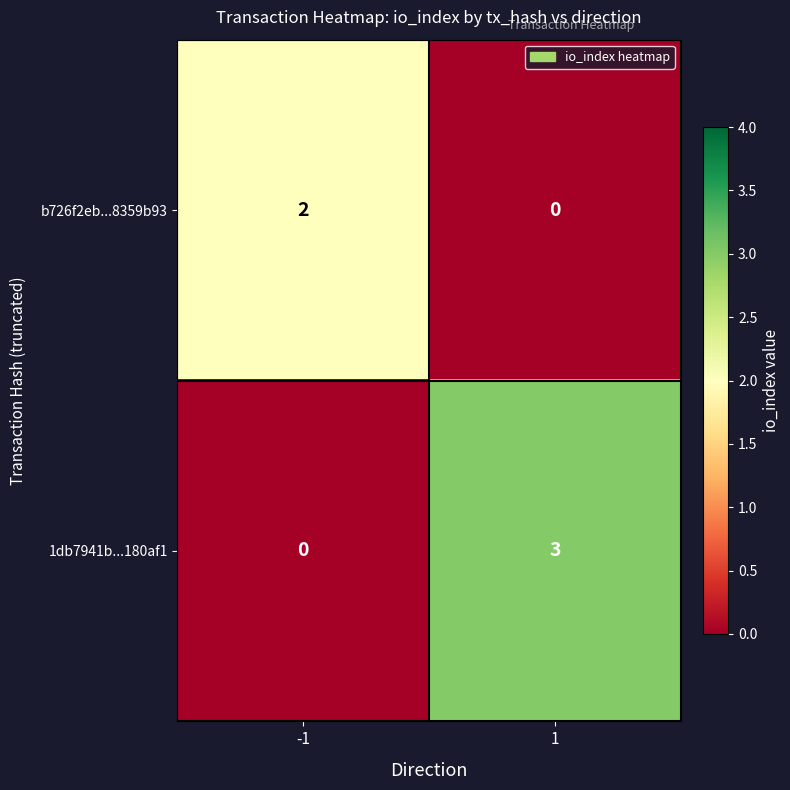

Which series has the largest total across all categories?

1db7941b...180af1